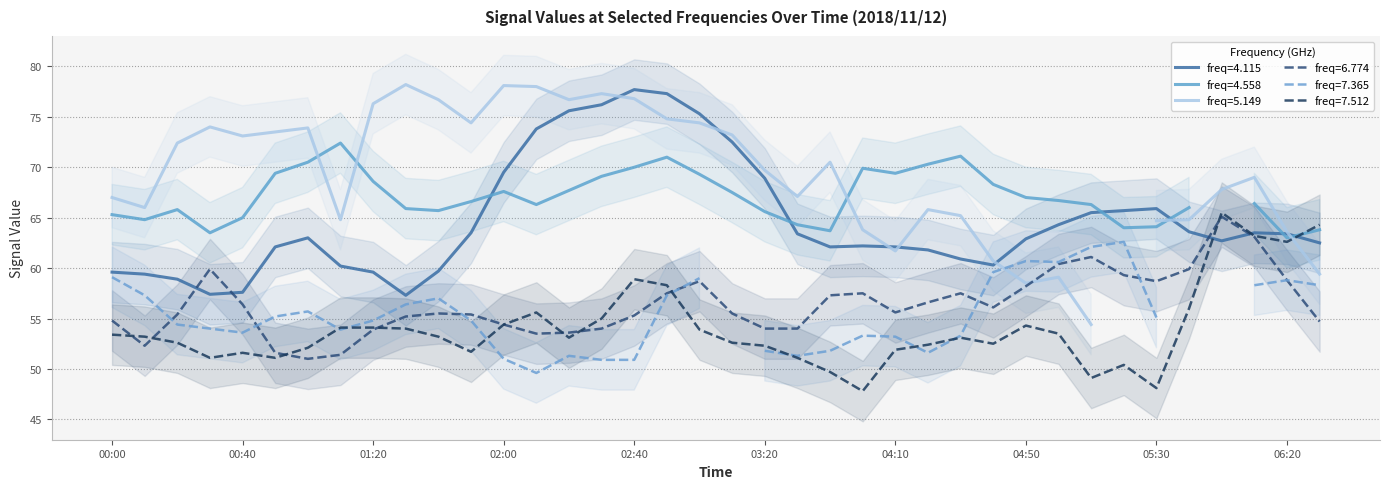

Which series has the largest total across all categories?

4.115